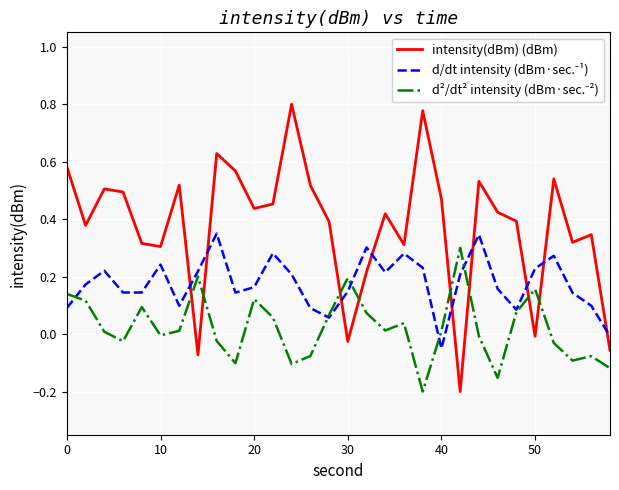

Which series has the largest total across all categories?

intensity(dBm) (dBm)